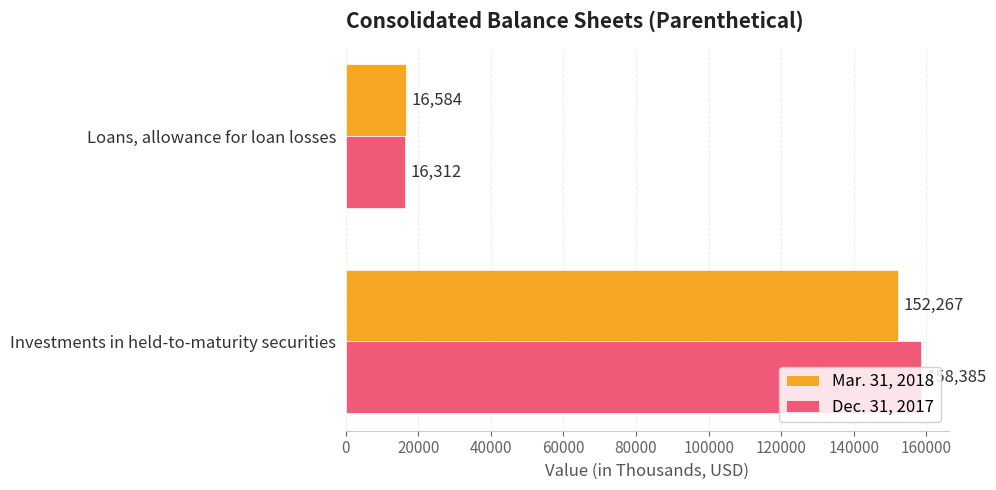

Rank the series by their maximum value, from highest to lowest.

Dec. 31, 2017, Mar. 31, 2018